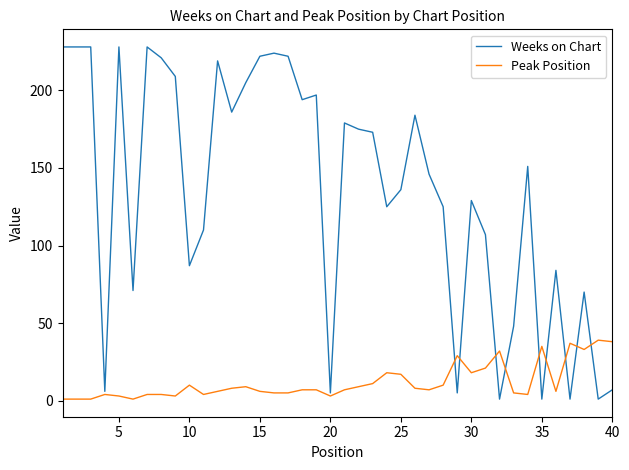

What are all the series names shown in the legend?

Weeks on Chart, Peak Position